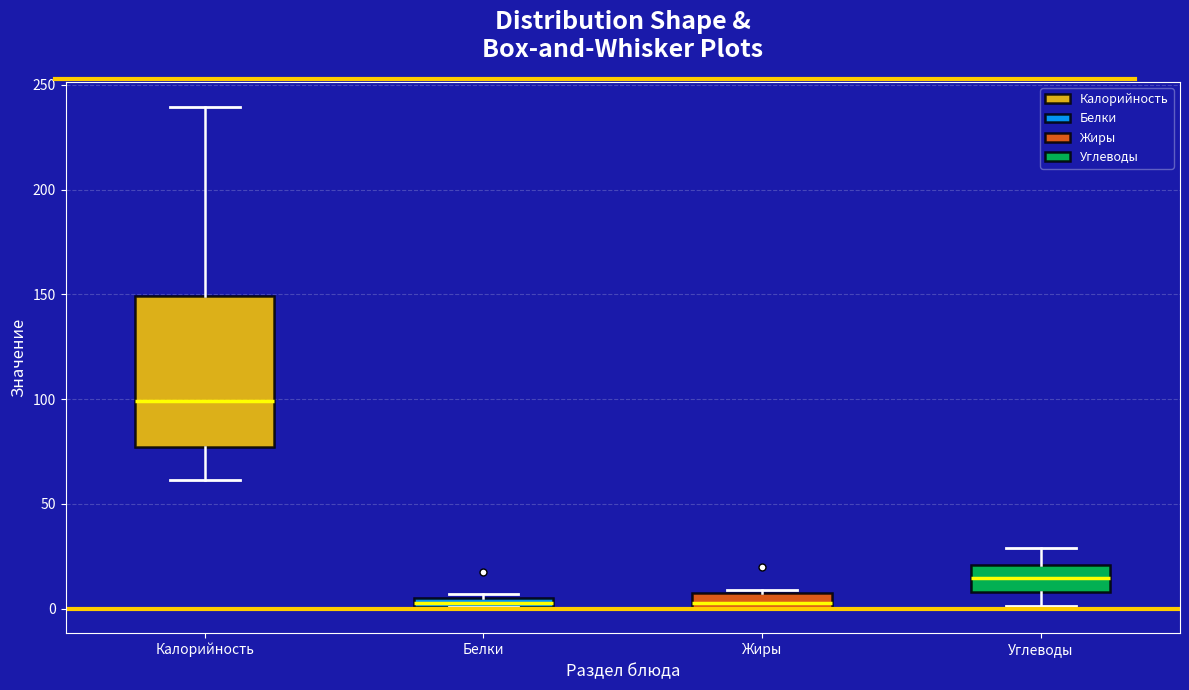

Where is the upper edge of the box for Жиры on the y-axis? The values are not printed on the chart, so give them approximately, as read against the axis.

10